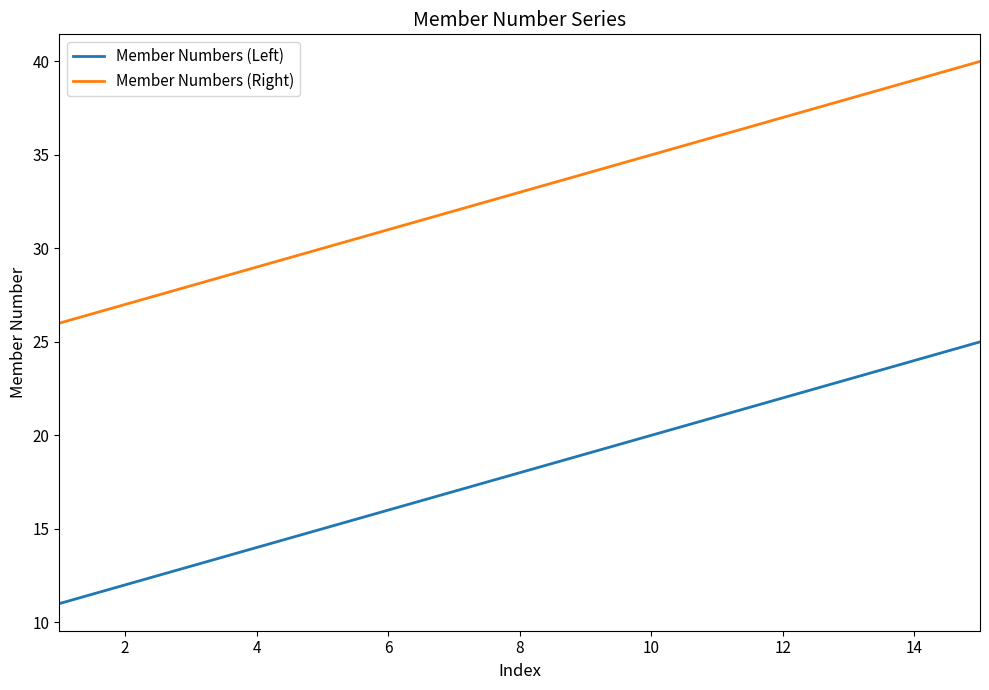

What is the greatest value displayed?

40